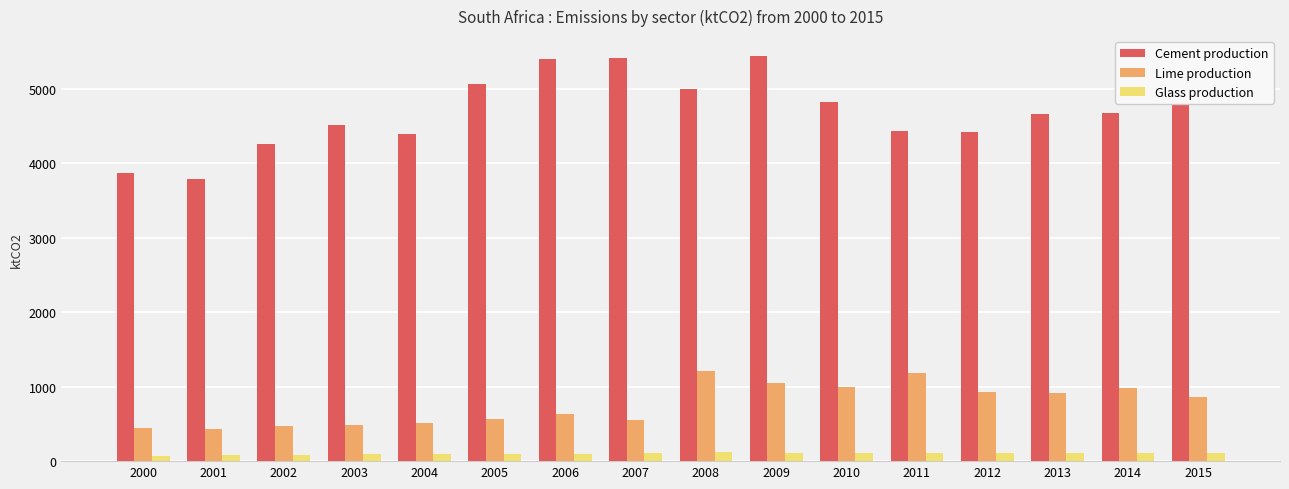

What is the sum of the Glass production values at 2003 and 2010?

195